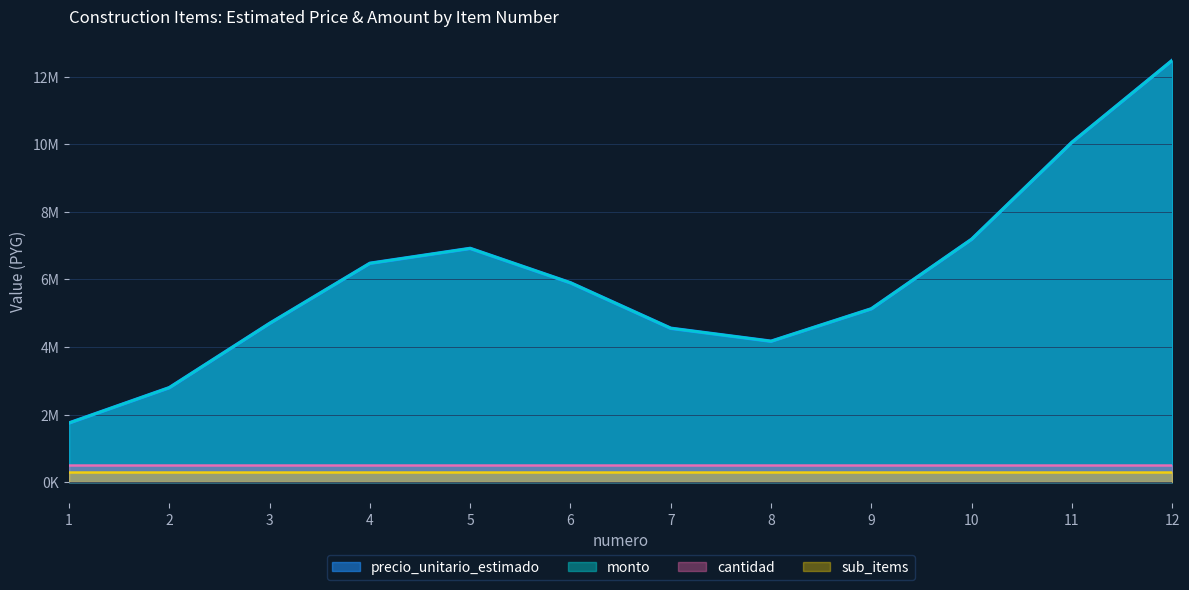

Which series has the largest total across all categories?

precio_unitario_estimado